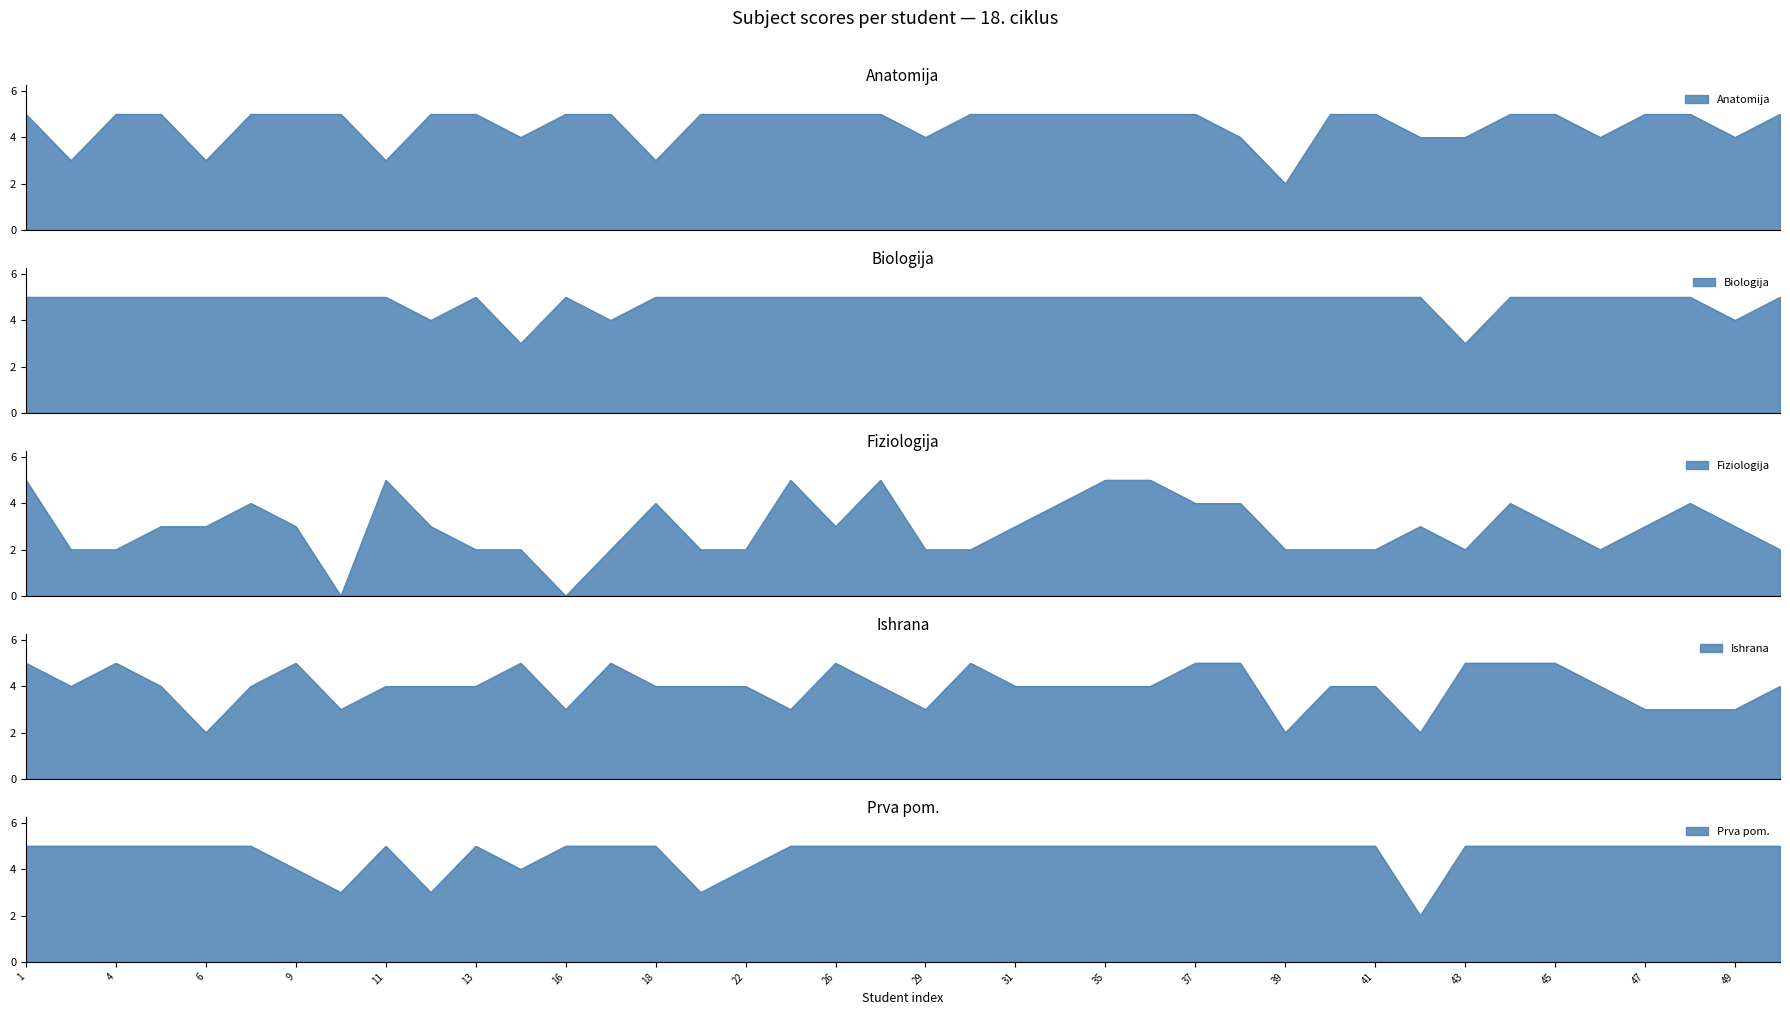

How many values in the Ishrana series exceed 4?

12